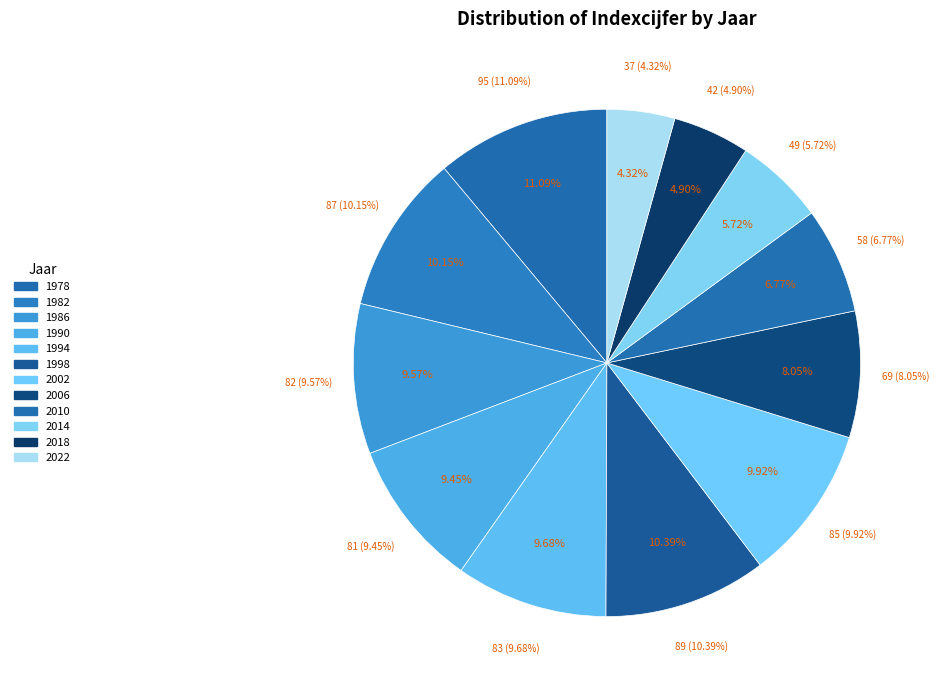

Is there any slice that represents more than half of the pie?

No